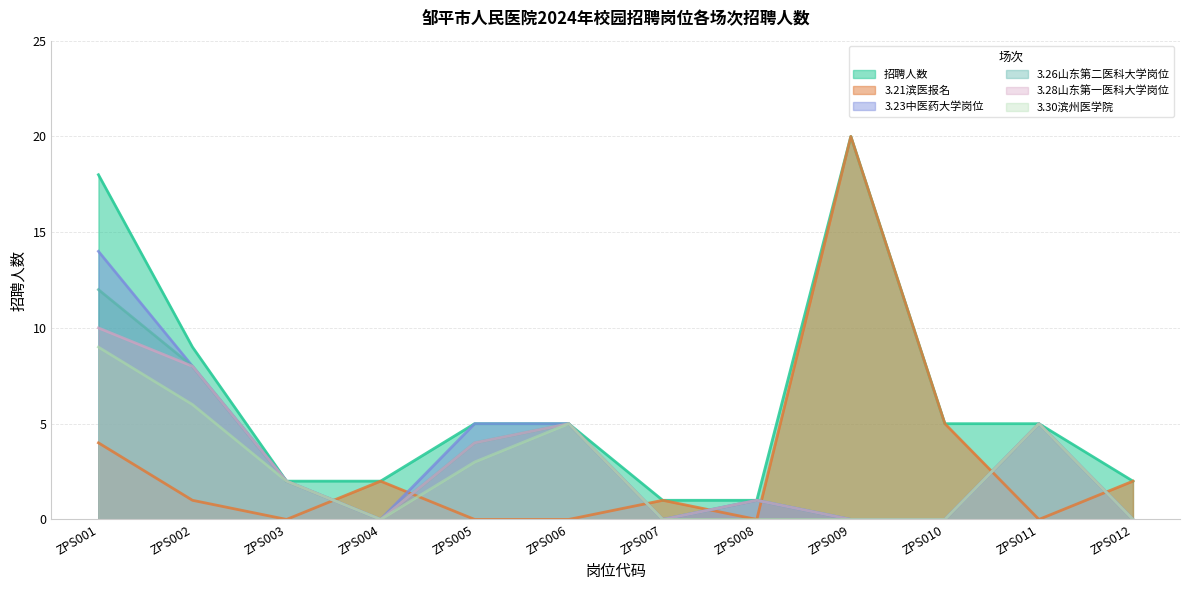

List the labels in order of 3.21滨医报名 value, smallest first.

ZPS003, ZPS005, ZPS006, ZPS008, ZPS011, ZPS002, ZPS007, ZPS004, ZPS012, ZPS001, ZPS010, ZPS009